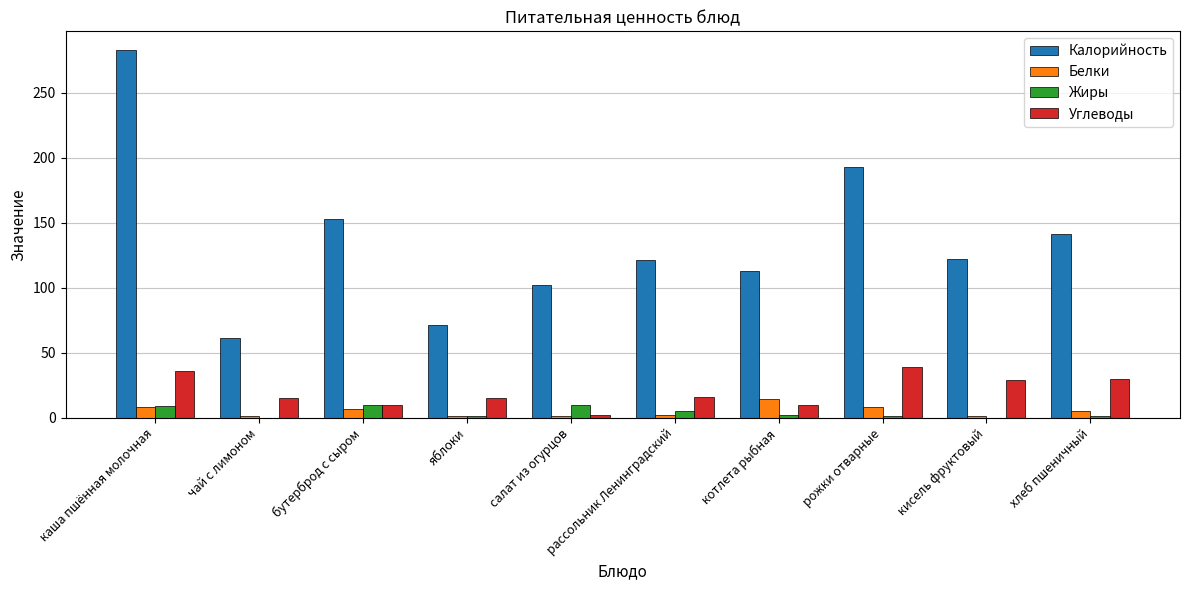

What is the approximate value of Углеводы at каша пшённая молочная?

36